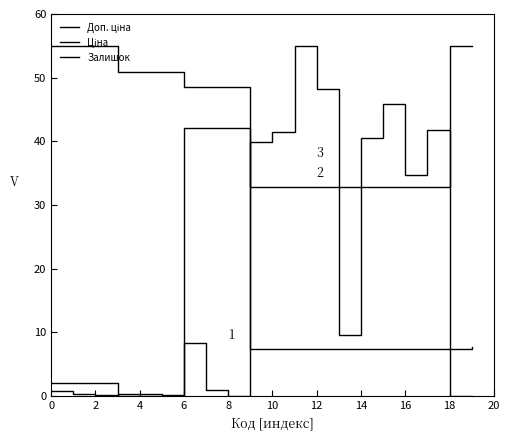

After their last crossing, which series has the higher values: Залишок or Ціна?

Ціна